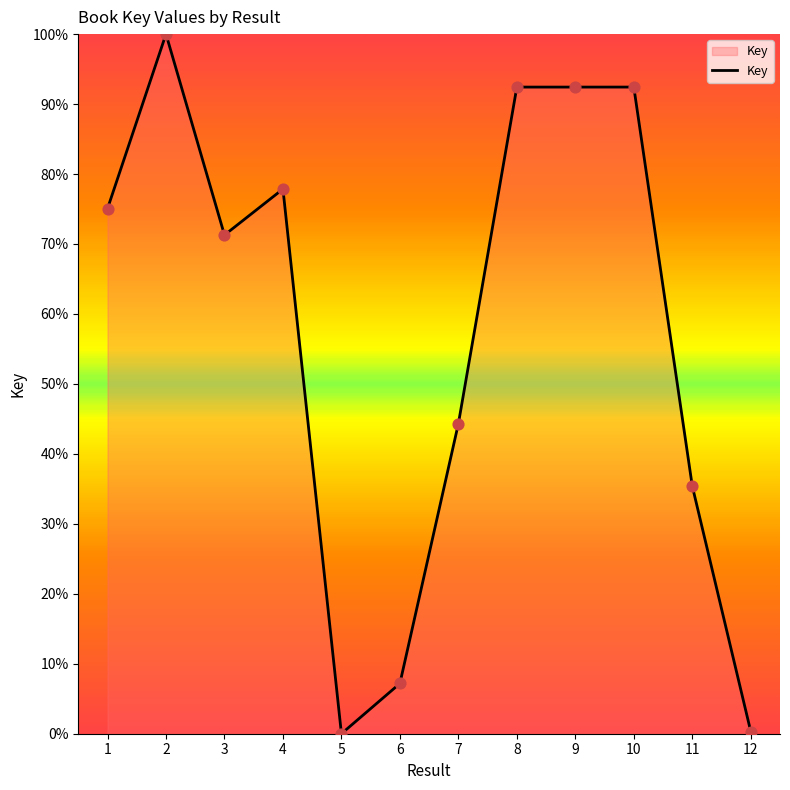

Which has a higher value, 3 or 2?

2